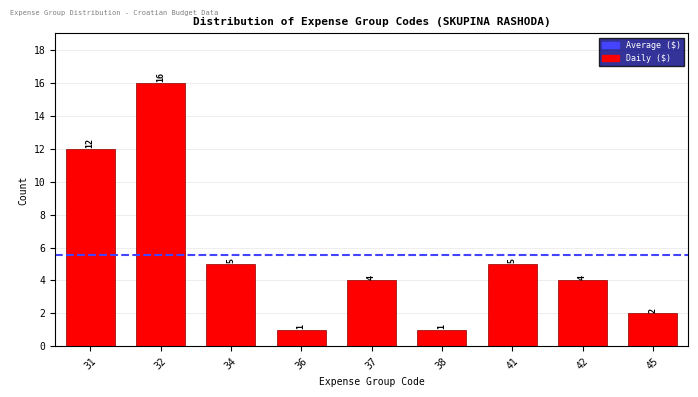

Reading left to right, what are all the values shown in this chart?

31=12	32=16	34=5	36=1	37=4	38=1	41=5	42=4	45=2